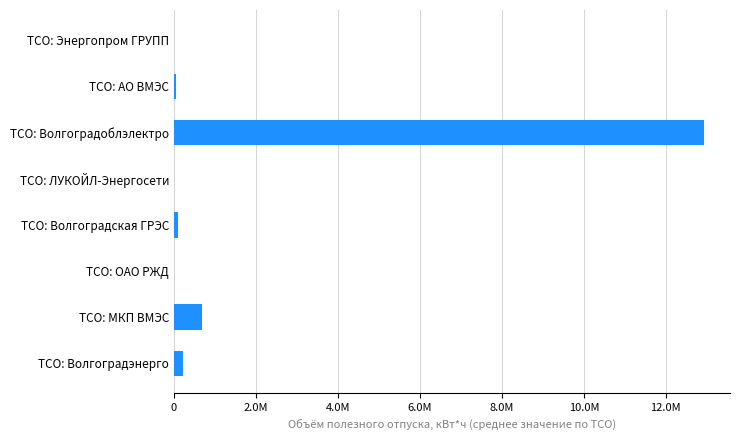

Are the bars horizontal?

Yes